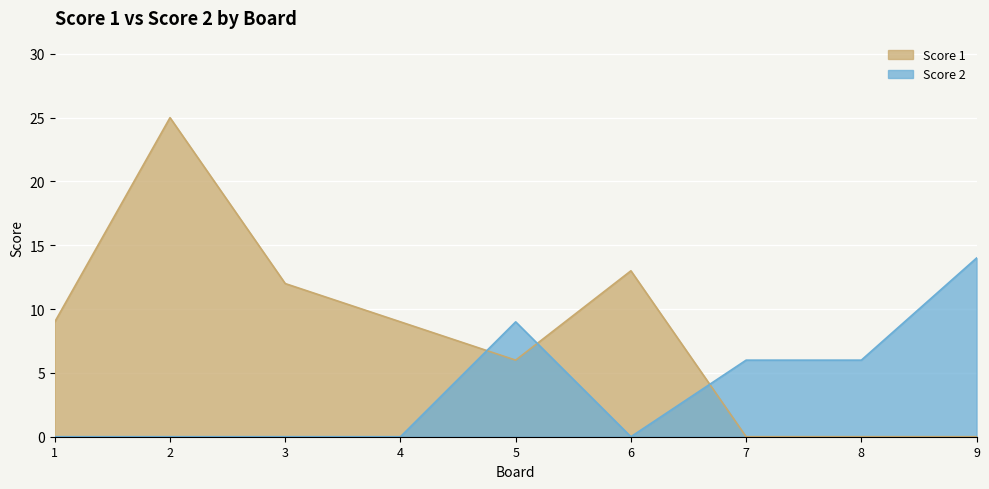

What is the value of the Score 2 point at the 7th from the left?

6